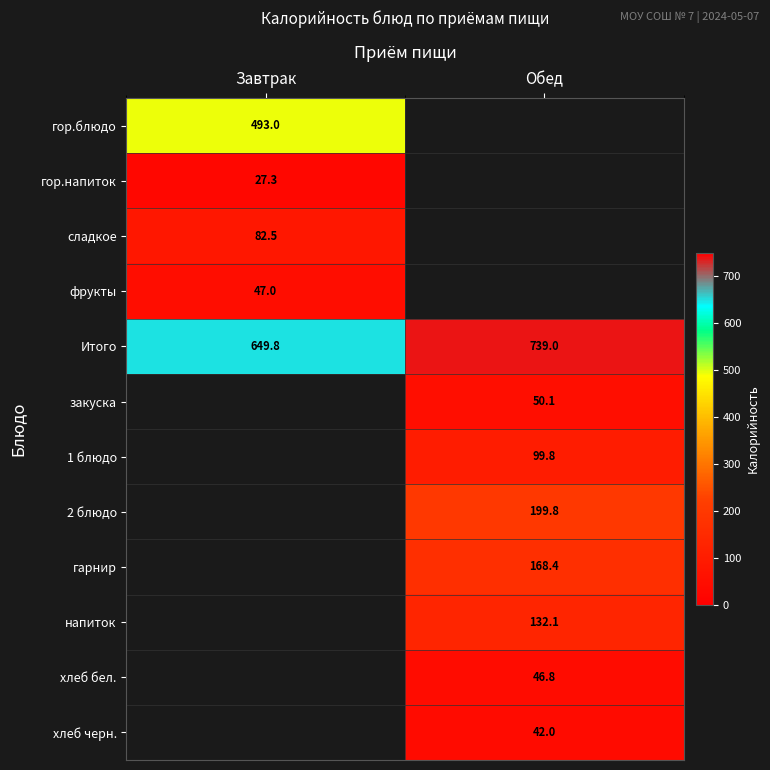

The value of гарнир at Обед is 292.1. True or false?

False